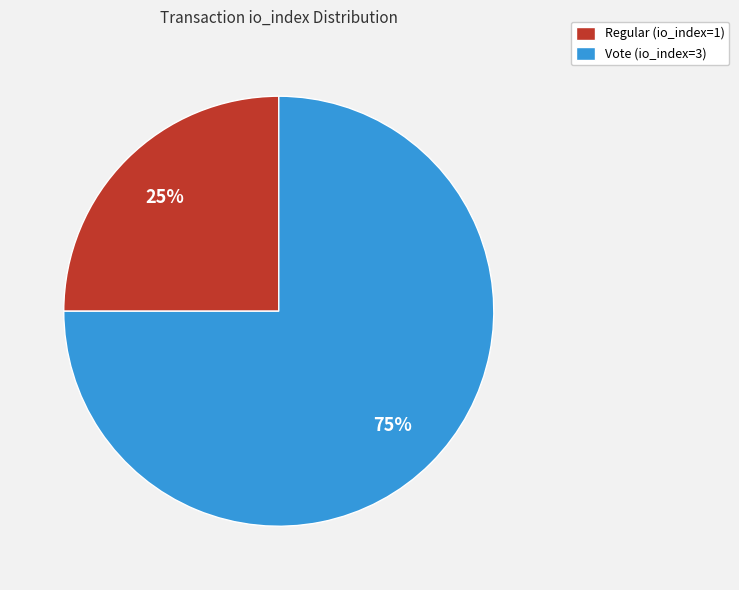

The Regular (io_index=1) slice represents 25% of the pie. True or false?

True